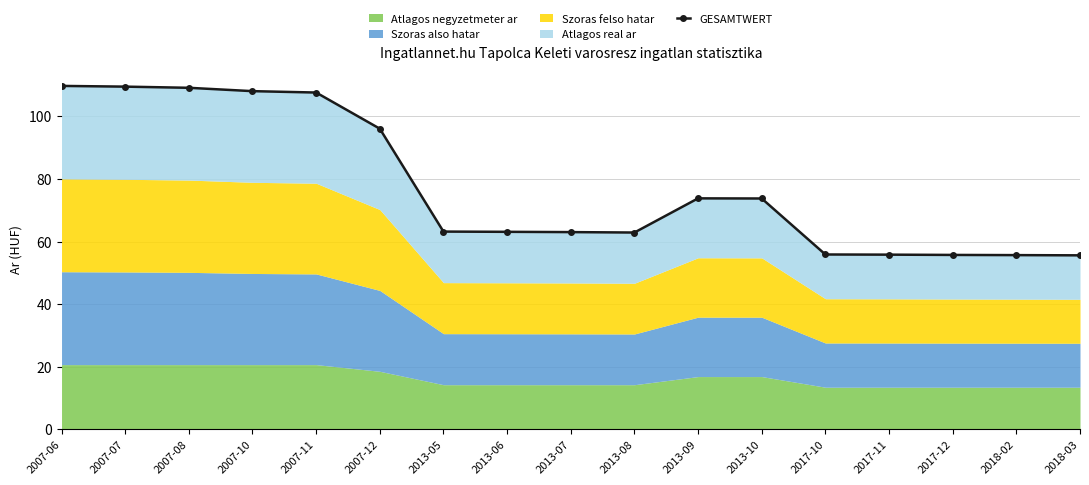

The value at 2007-10 is 108.0. True or false?

True